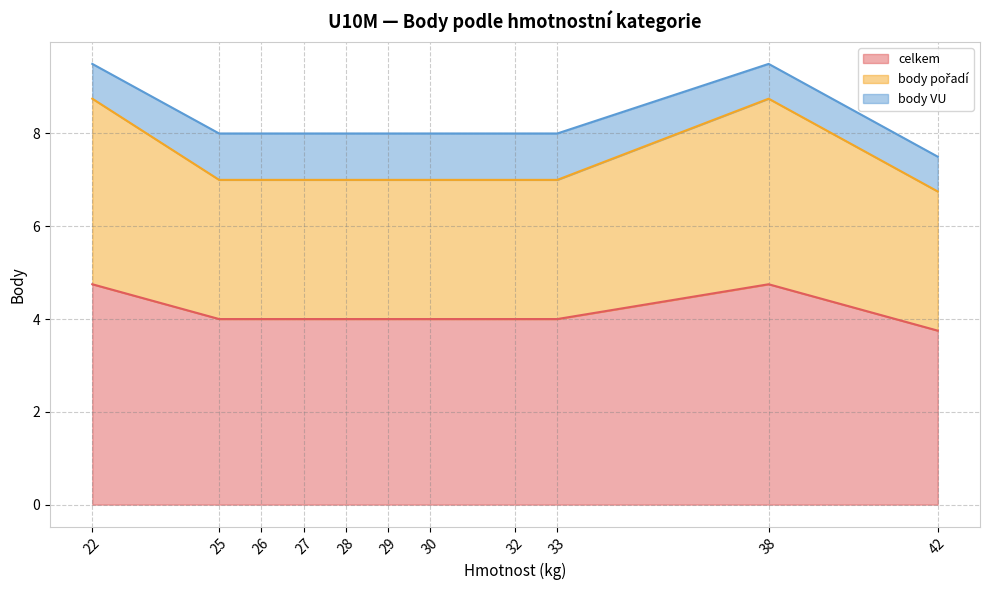

How many categories are shown in the chart?

29